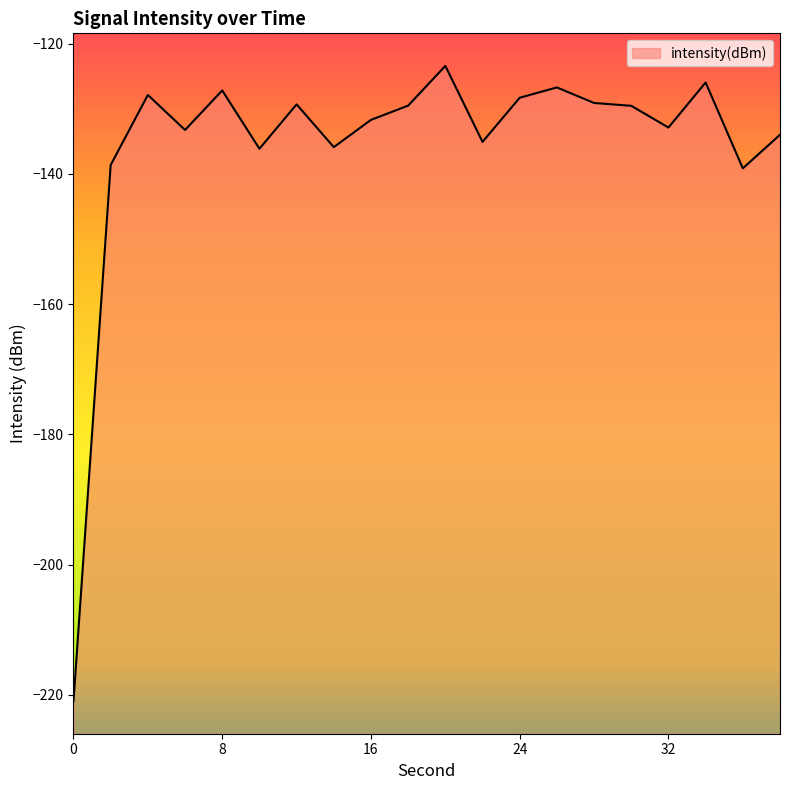

List the labels in order of value, smallest first.

0, 36, 2, 10, 14, 22, 38, 6, 32, 16, 30, 18, 12, 28, 24, 4, 8, 26, 34, 20